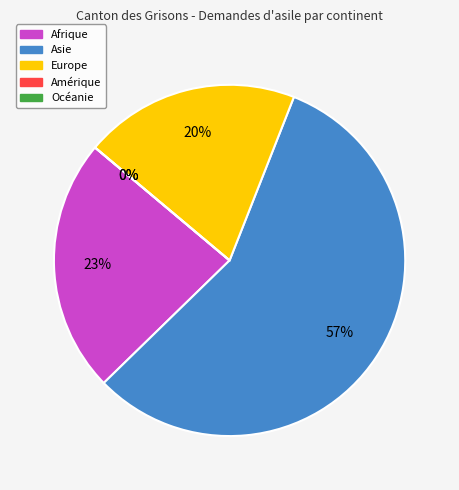

Count the number of slices in the pie.

5